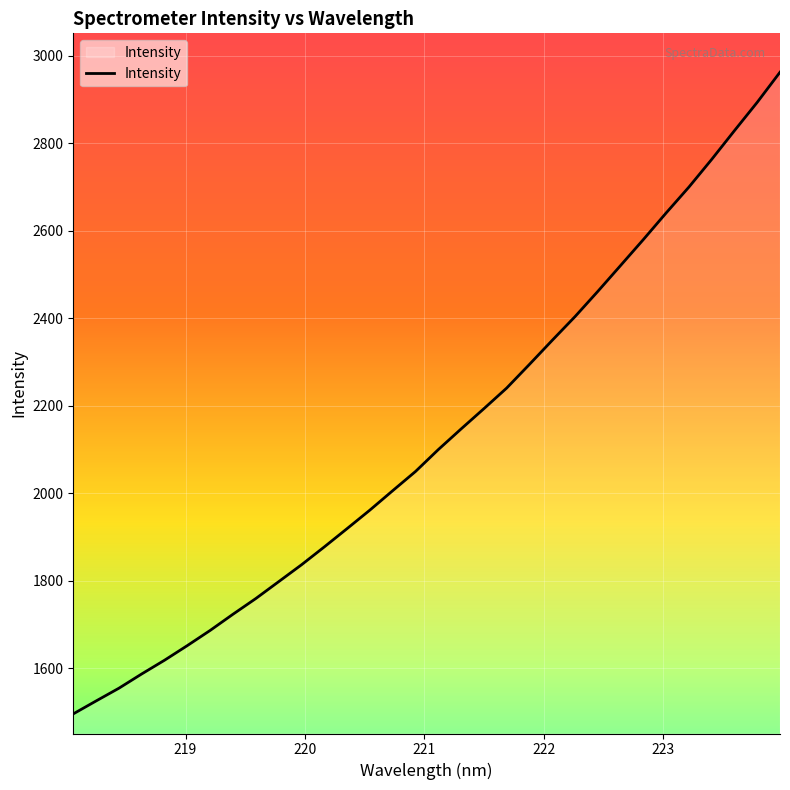

What is the difference between the maximum and minimum values?

1467.3